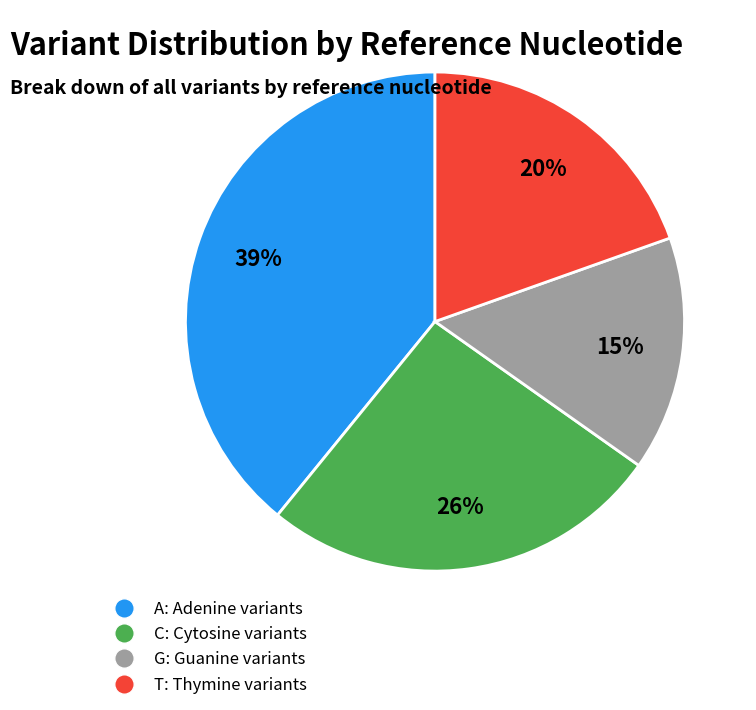

Rank the categories by value from lowest to highest.

G, T, C, A